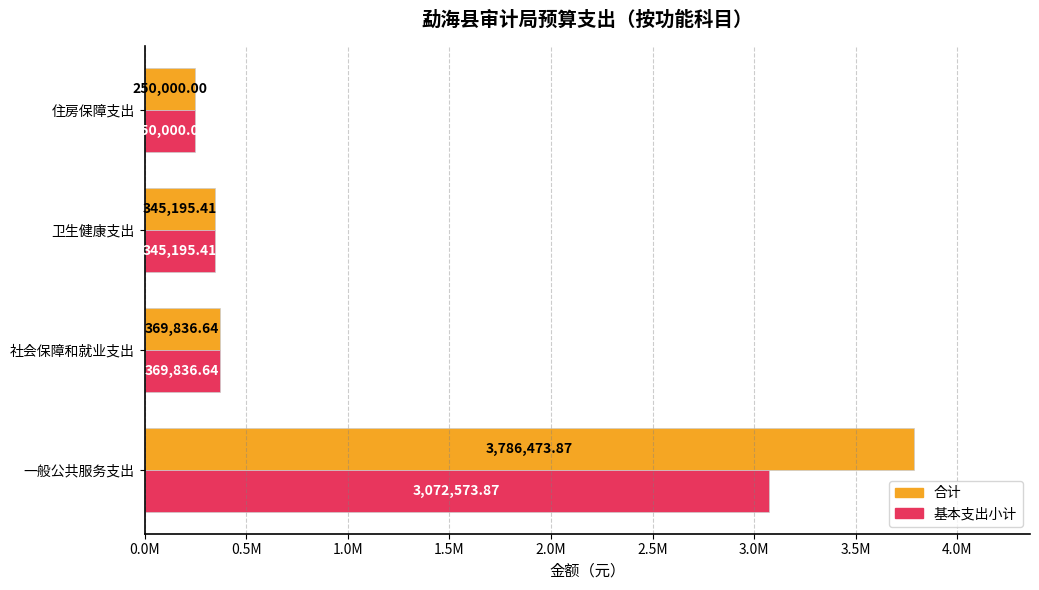

At how many categories does at least one series exceed 2852499?

1